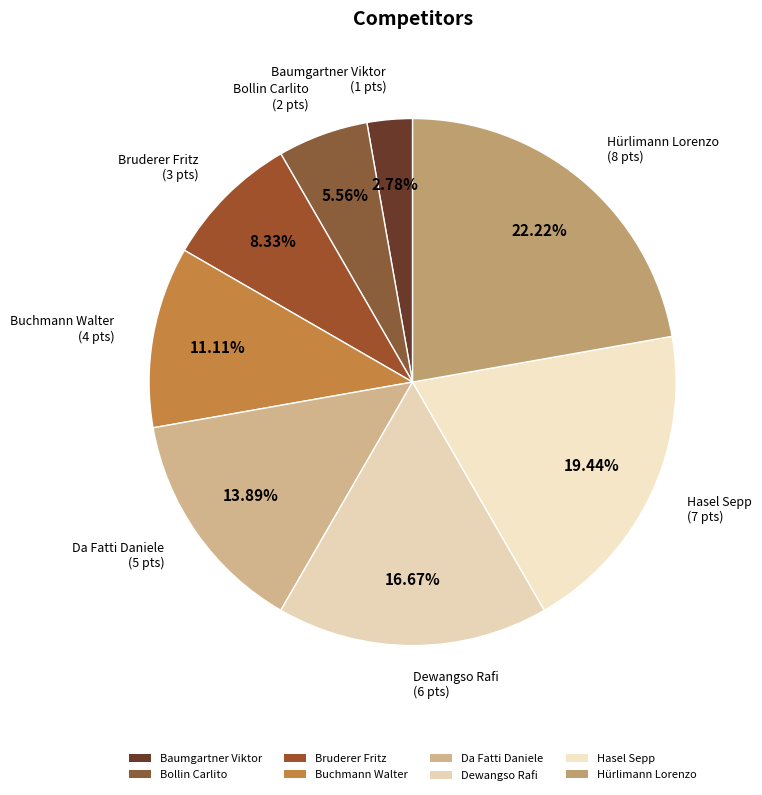

Does Da Fatti Daniele represent more than half of the total?

No